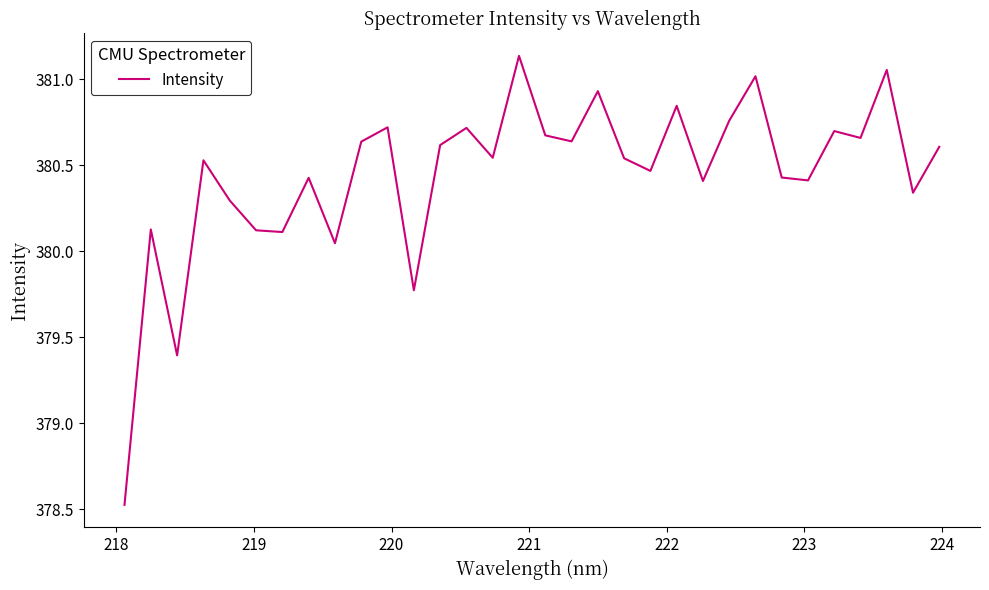

What is the difference between the maximum and minimum values?

2.6